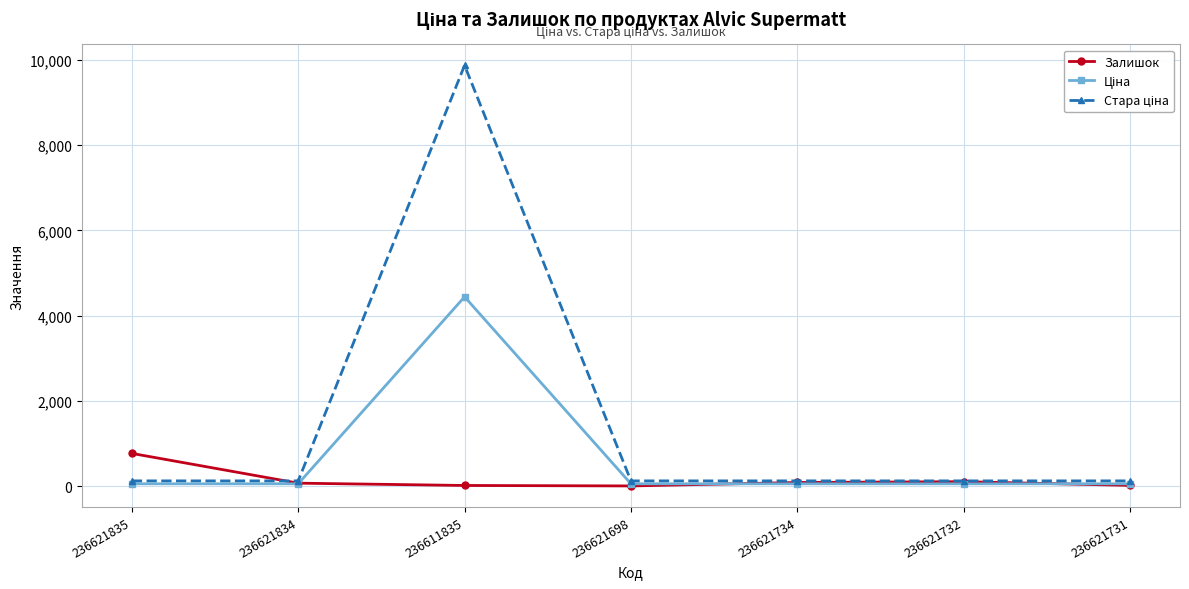

How many lines are shown in the chart?

3